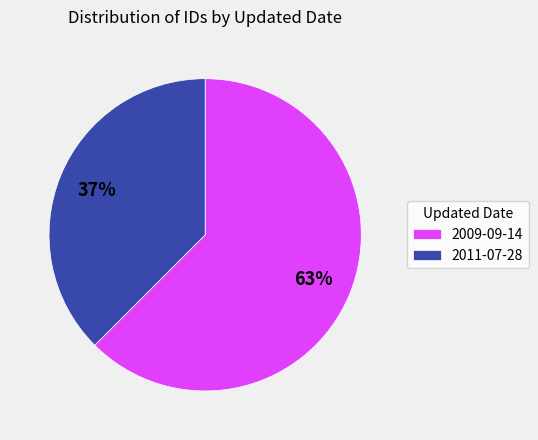

What is the largest slice in the pie chart?

2009-09-14